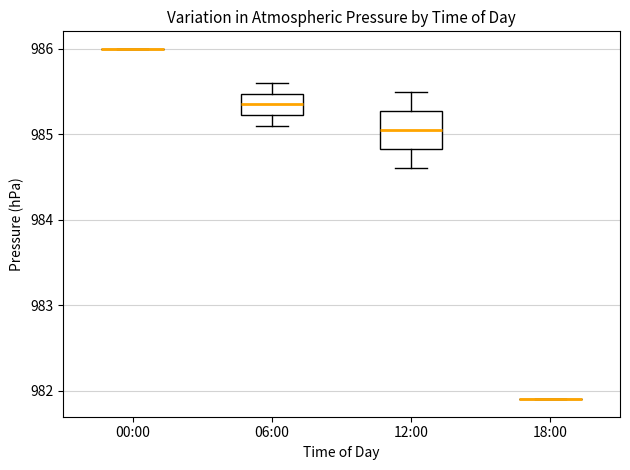

Reading left to right, read every box against the y-axis: the position of its median line, the range the box covers, and the ends of its whiskers. The values are not printed on the chart, so give them approximately, as read against the axis.

00:00: box collapsed to a line at 986.0, whiskers 986.0 to 986.0
06:00: median 985.4, box 985.2 to 985.5, whiskers 985.1 to 985.6
12:00: median 985.1, box 984.8 to 985.3, whiskers 984.6 to 985.5
18:00: box collapsed to a line at 981.9, whiskers 981.9 to 981.9